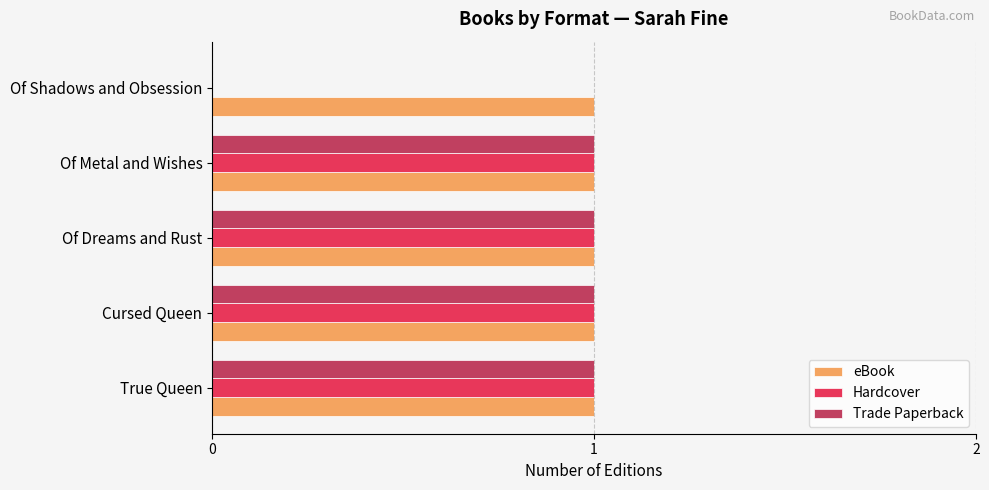

The value of Trade Paperback at Cursed Queen is 1. True or false?

True